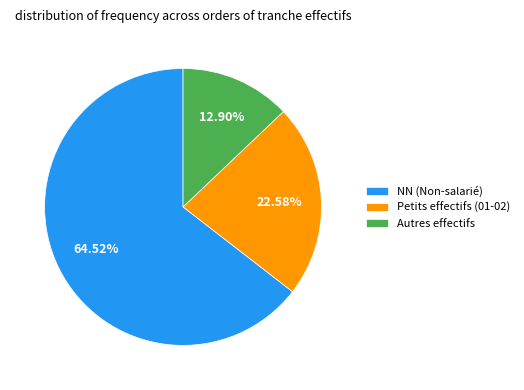

What is the largest slice in the pie chart?

NN (Non-salarié)